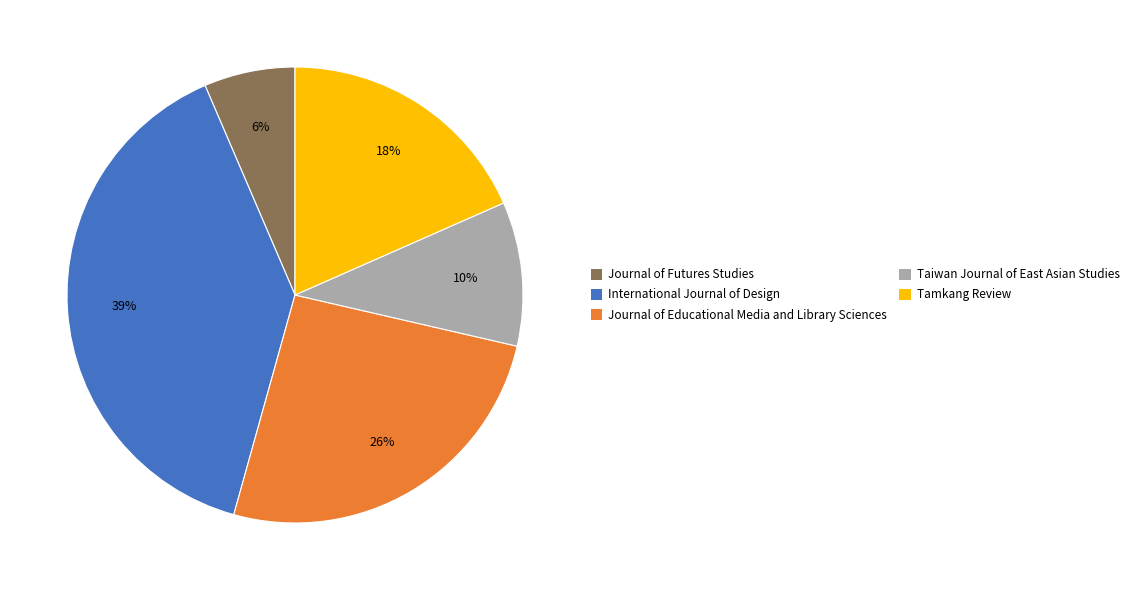

Is International Journal of Design the majority of the pie?

No